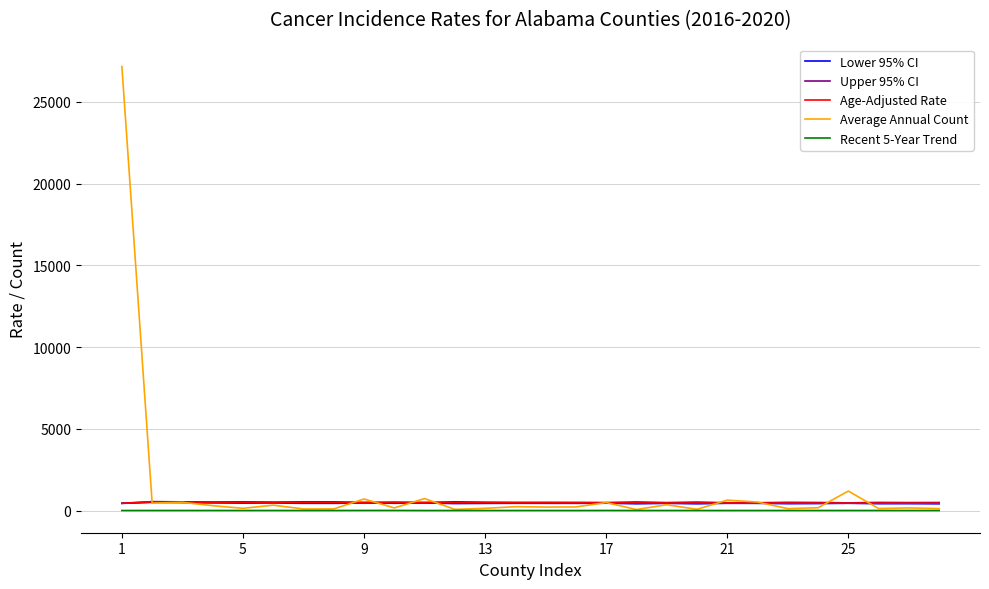

True or false: Age-Adjusted Rate and Recent 5-Year Trend cross at least once.

False